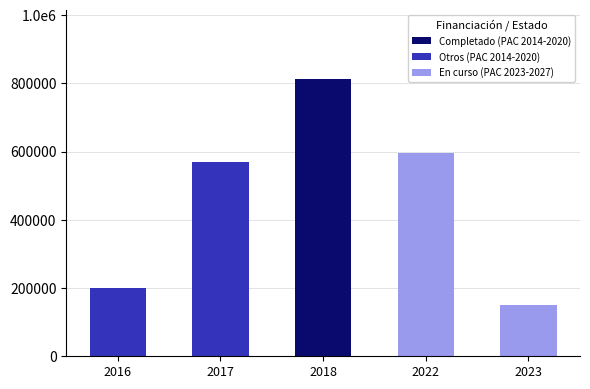

Are the bars horizontal?

No